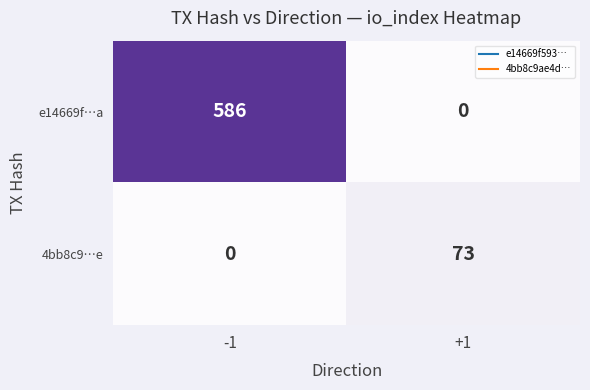

What is the difference between the 4bb8c9…e values at -1 and +1?

73